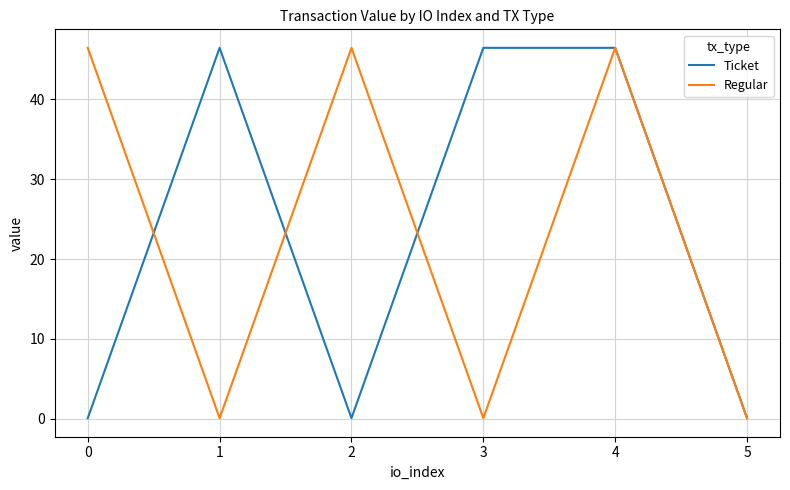

At 2, list the series in order from largest to smallest.

Regular, Ticket